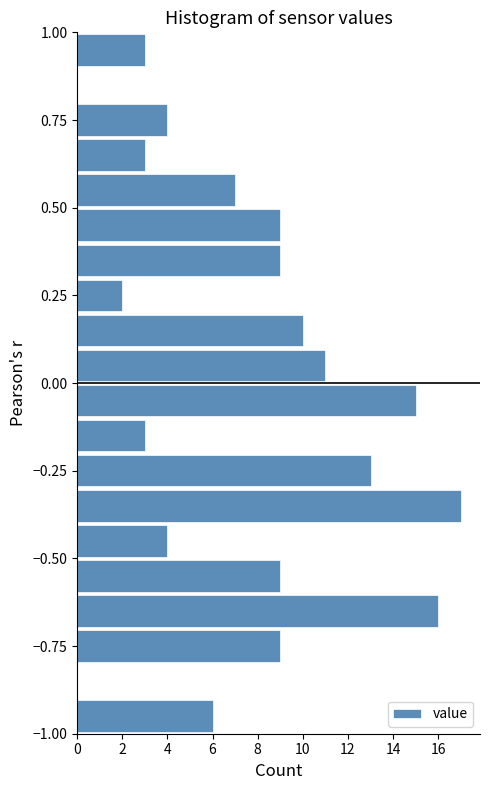

Read against the y-axis, roughly where is the centre of the longest bar?

-0.35